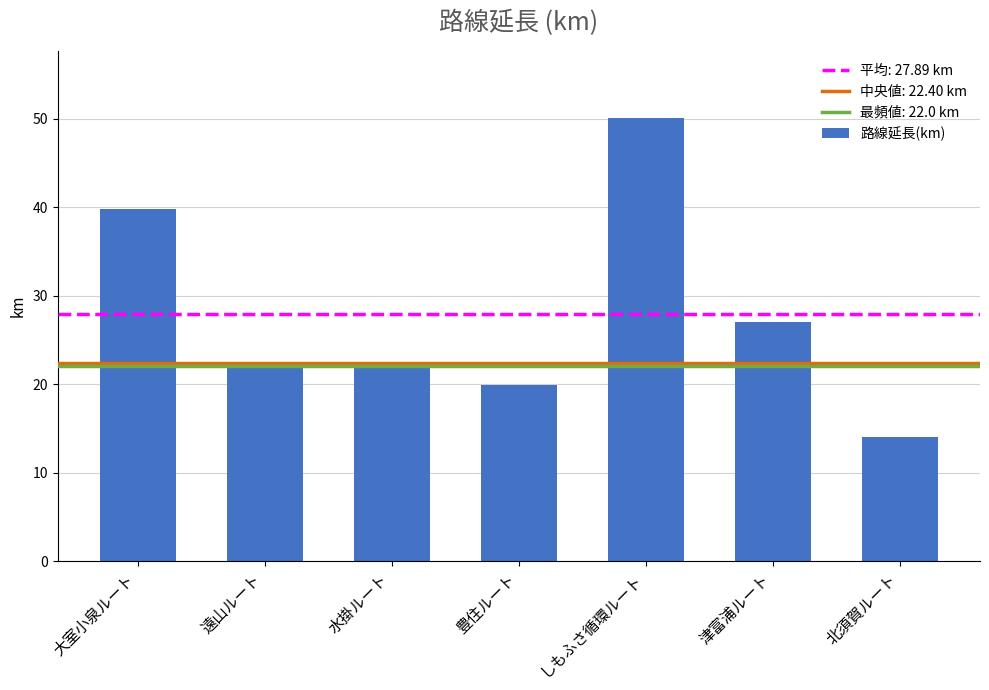

Where is the data nearest to the value 32?

津富浦ルート